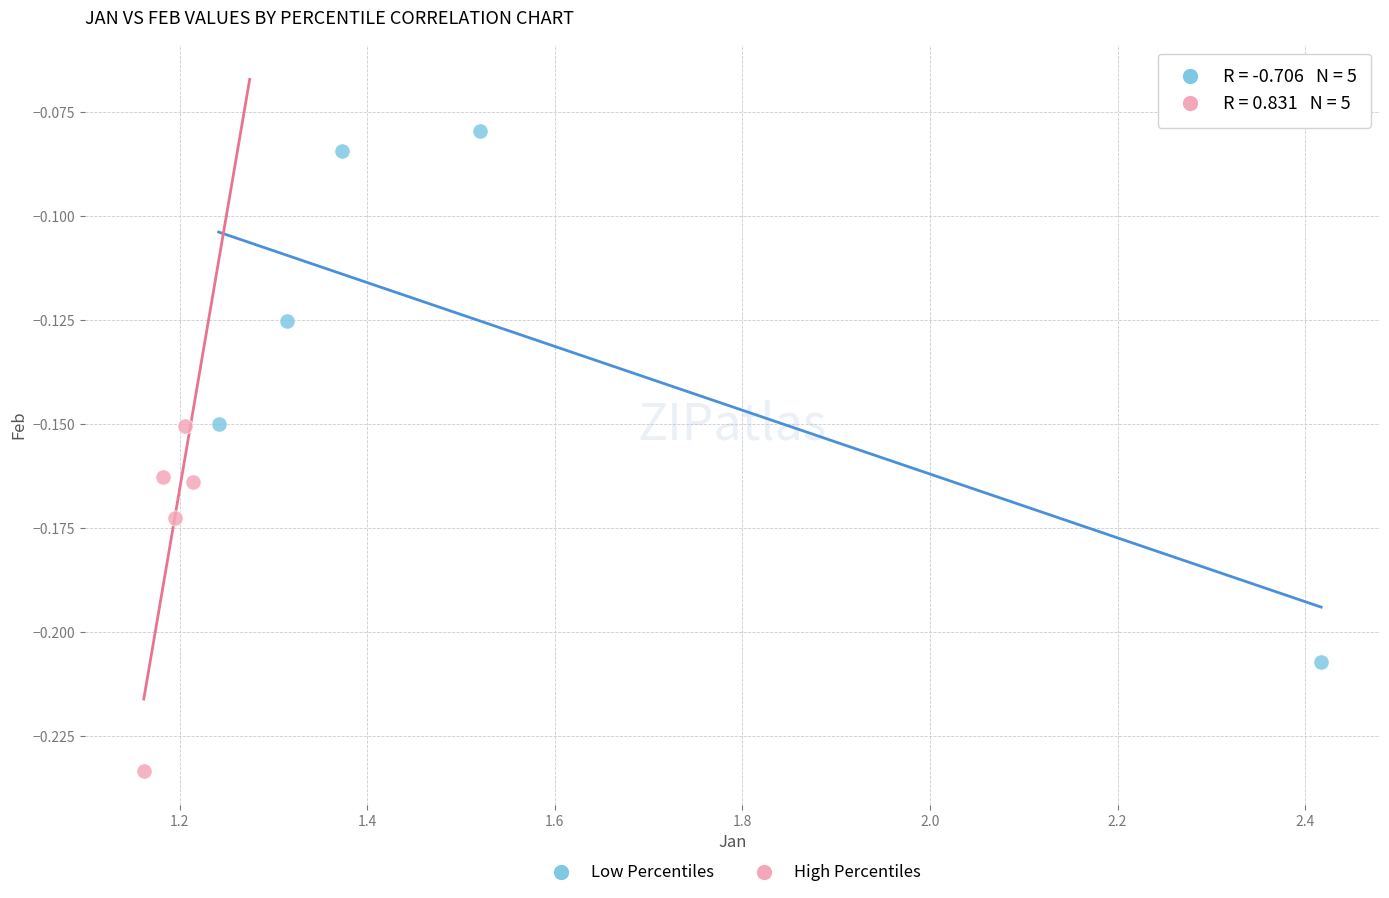

Which series reaches the minimum Y coordinate?

High Percentiles